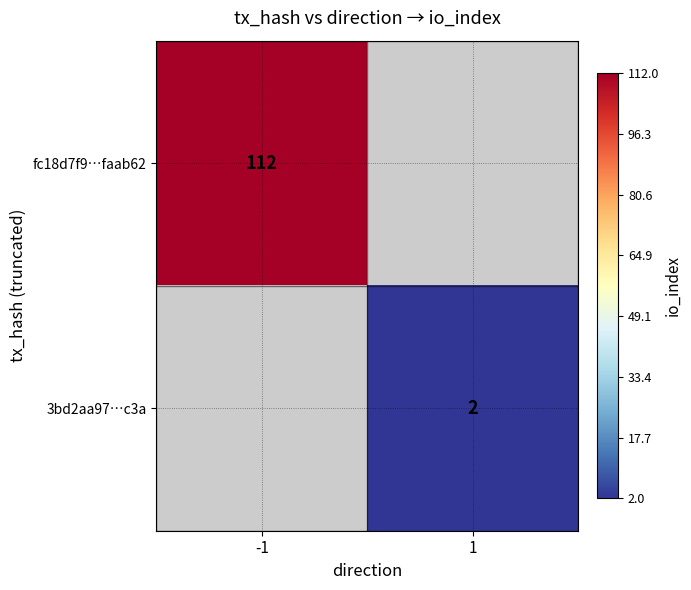

Count the number of categories in the chart.

2